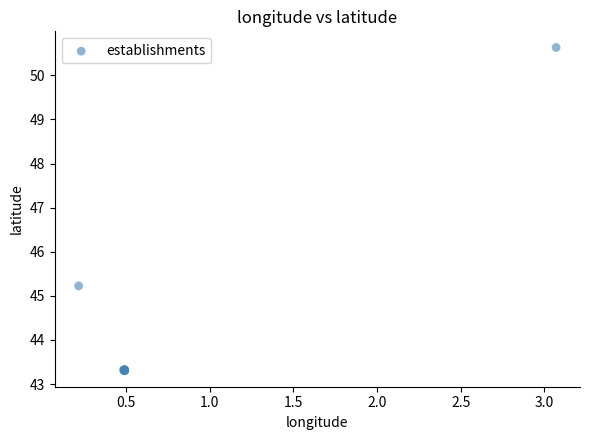

What Y value in the scatter plot is closest to 46?

45.2